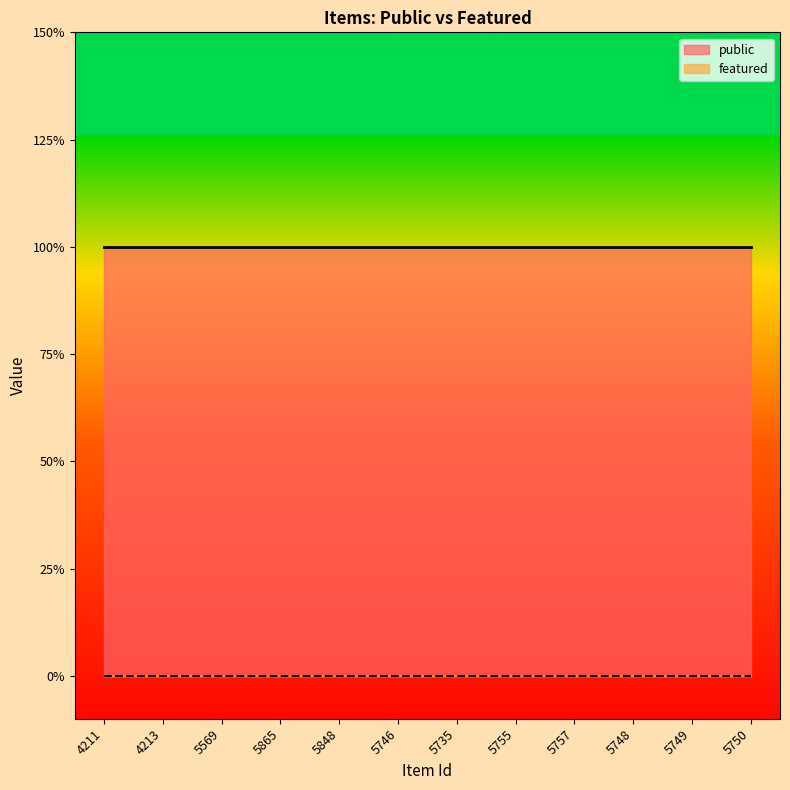

What is the sum of the public values at 5757 and 5735?

2